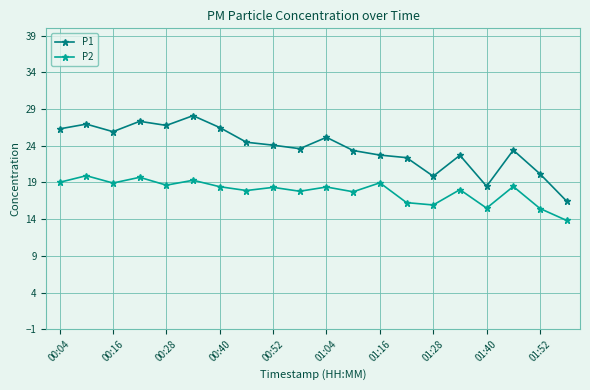

List the series in order of their peak value, highest first.

P1, P2